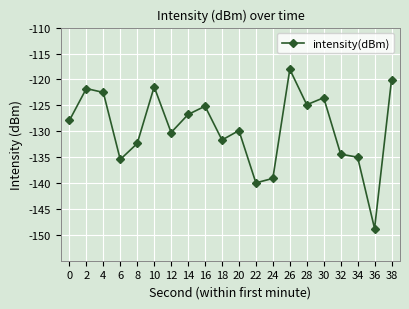

How many values are below -127?

11